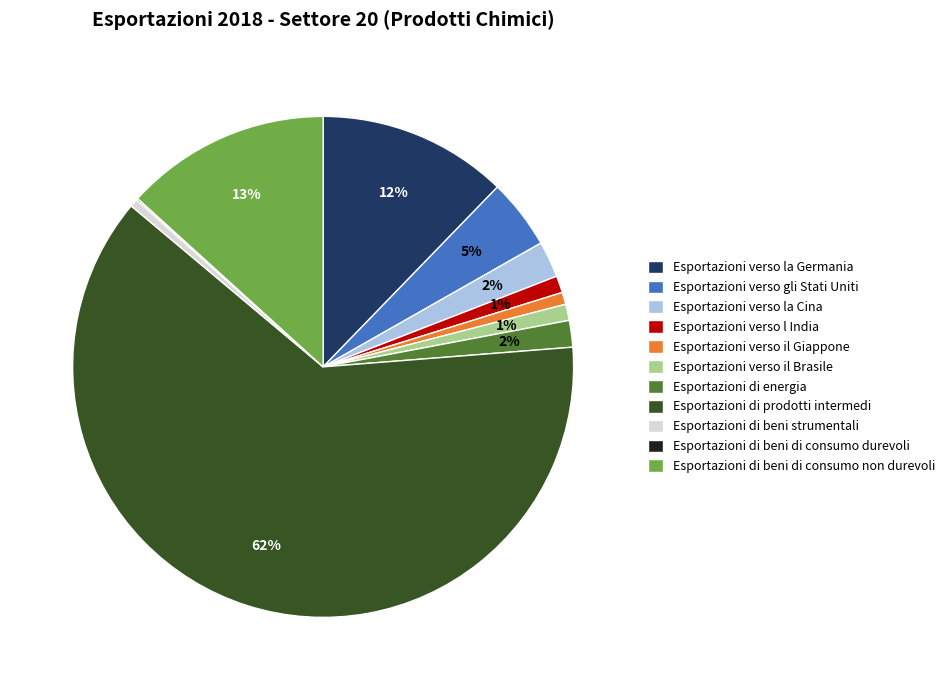

Combined, do Esportazioni verso il Brasile and Esportazioni verso gli Stati Uniti account for over 50%?

No